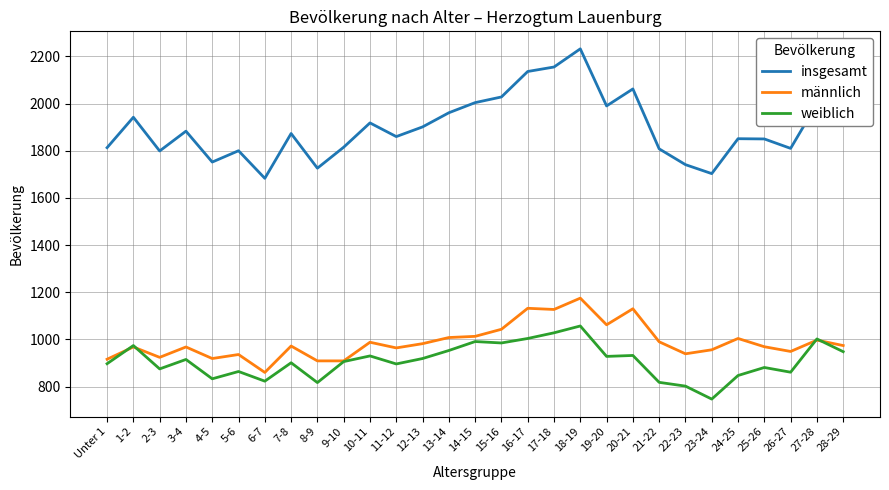

At 20-21, list the series in order from smallest to largest.

weiblich, männlich, insgesamt